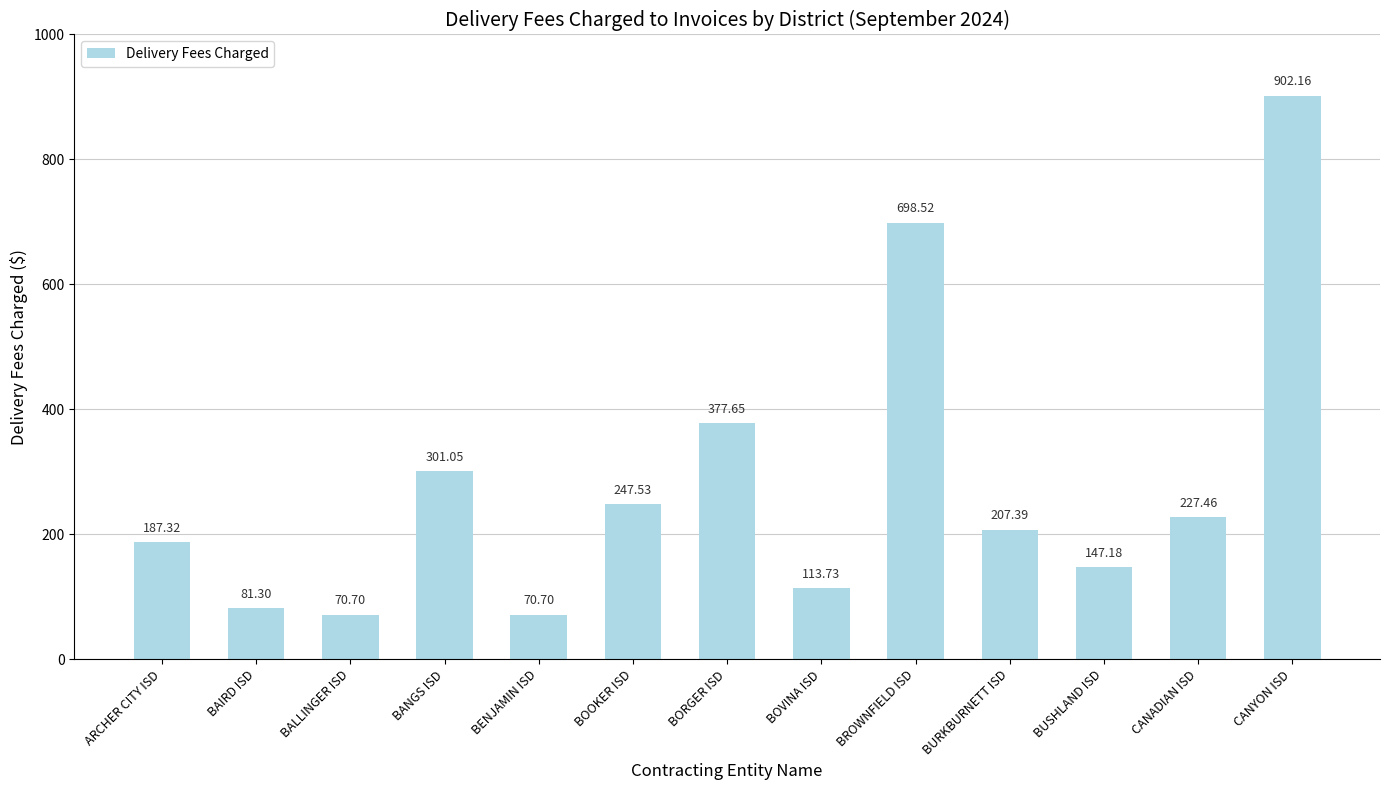

What is the minimum value shown in the chart?

70.7